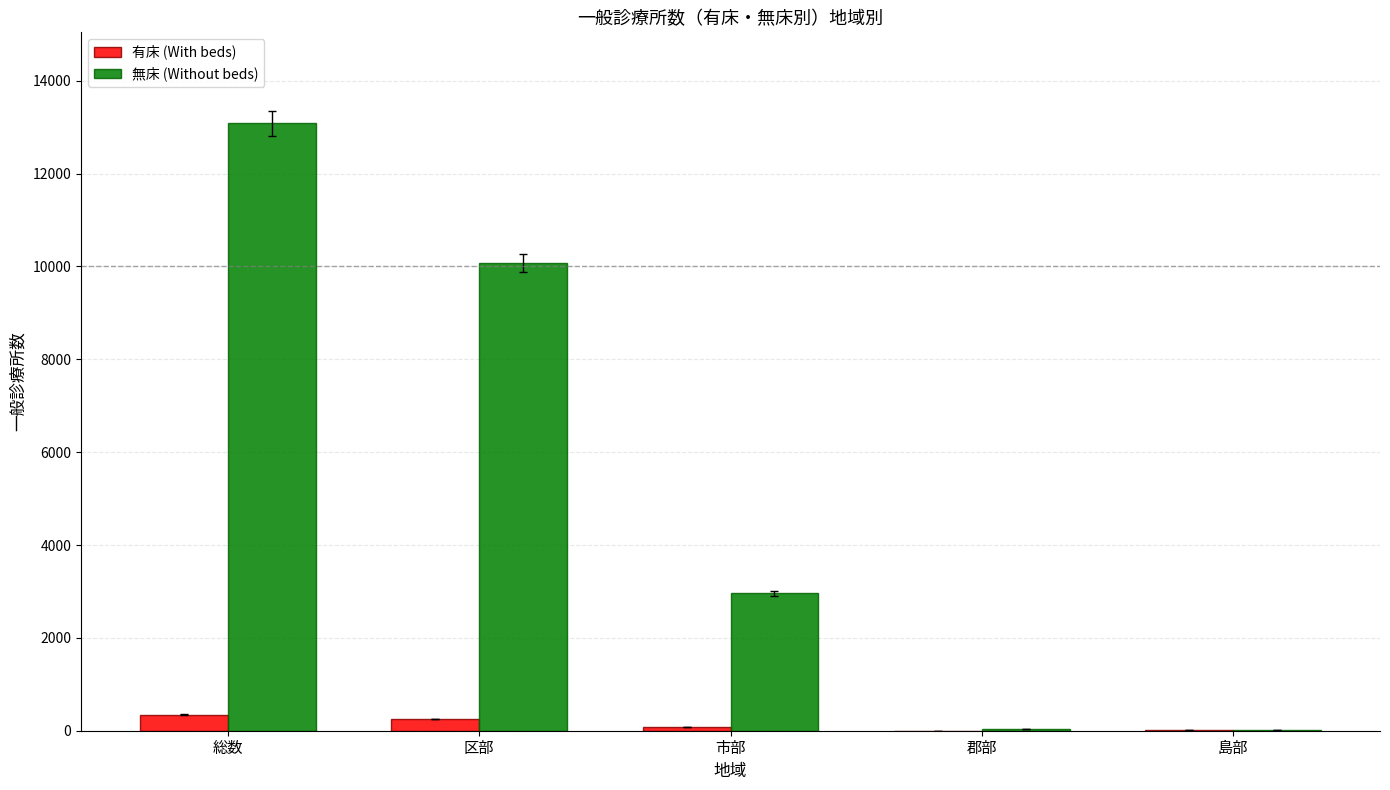

Between 区部 and 市部, which series saw the biggest shift?

無床 (Without beds)